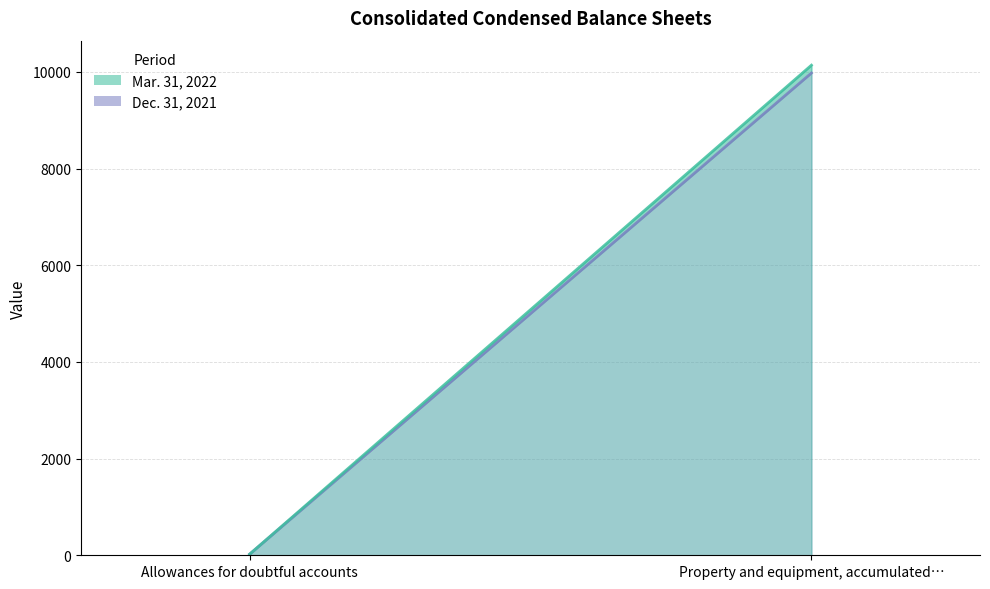

What are all the series names shown in the legend?

Mar. 31, 2022, Dec. 31, 2021